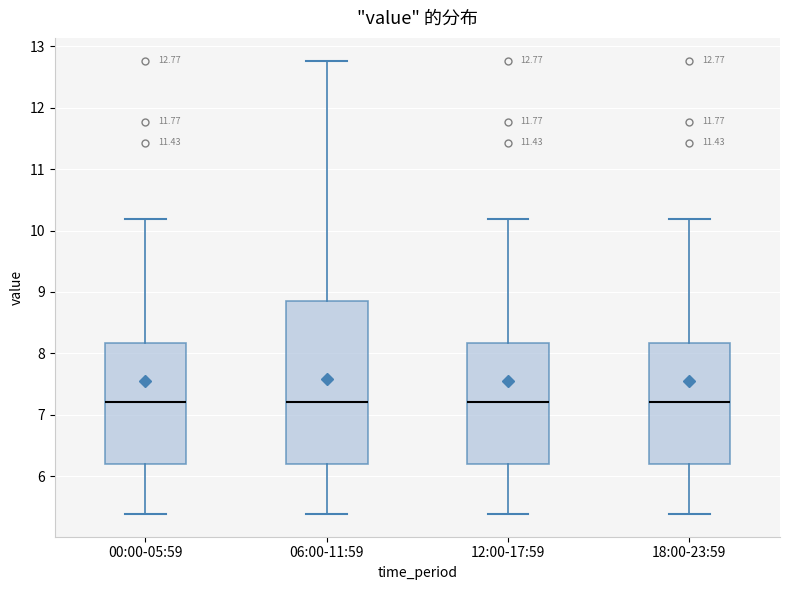

Comparing the boxes themselves (not the whiskers), which one is the tallest?

06:00-11:59